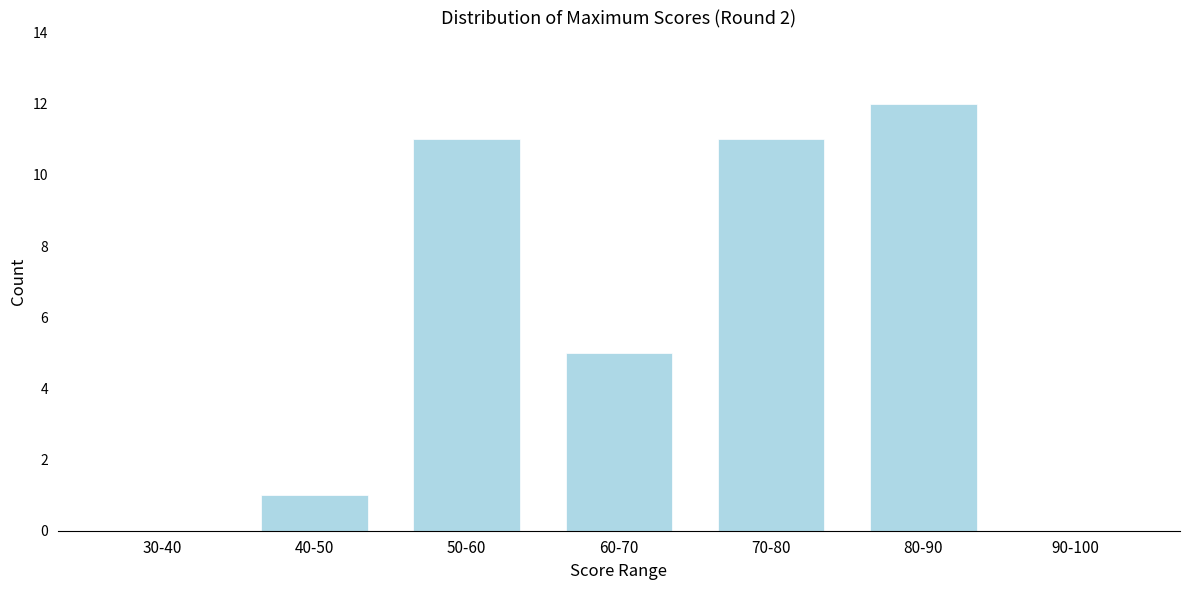

Reading right to left, what are all the values shown in this chart?

90-100=0	80-90=12	70-80=11	60-70=5	50-60=11	40-50=1	30-40=0